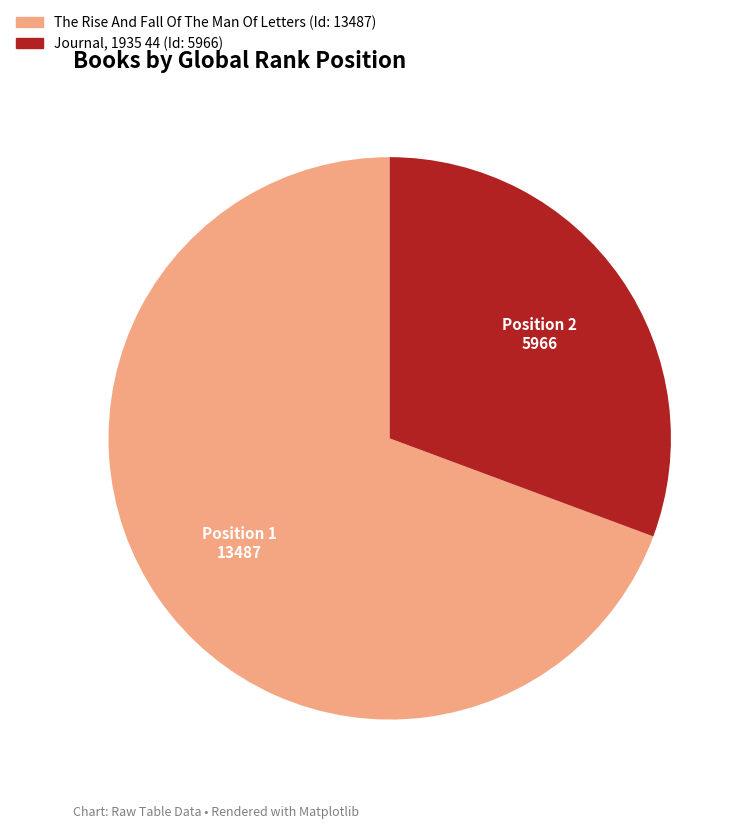

What is the smallest slice in the pie chart?

Journal, 1935 44